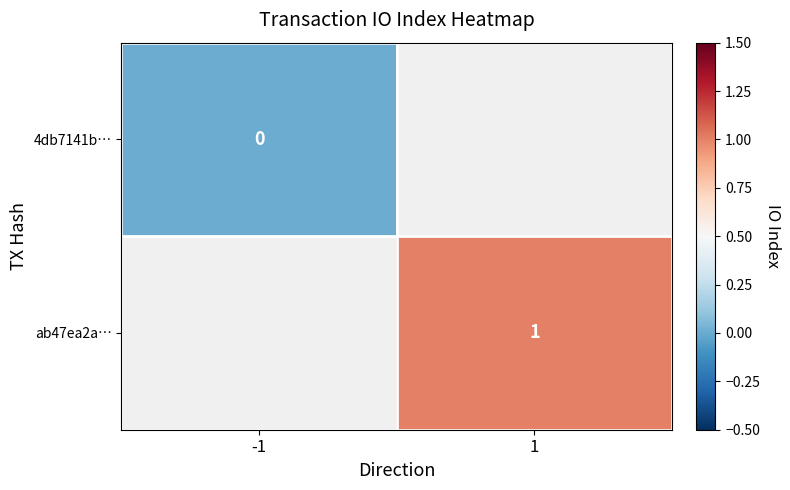

The ab47ea2a… series shows 1 at 1. True or false?

True